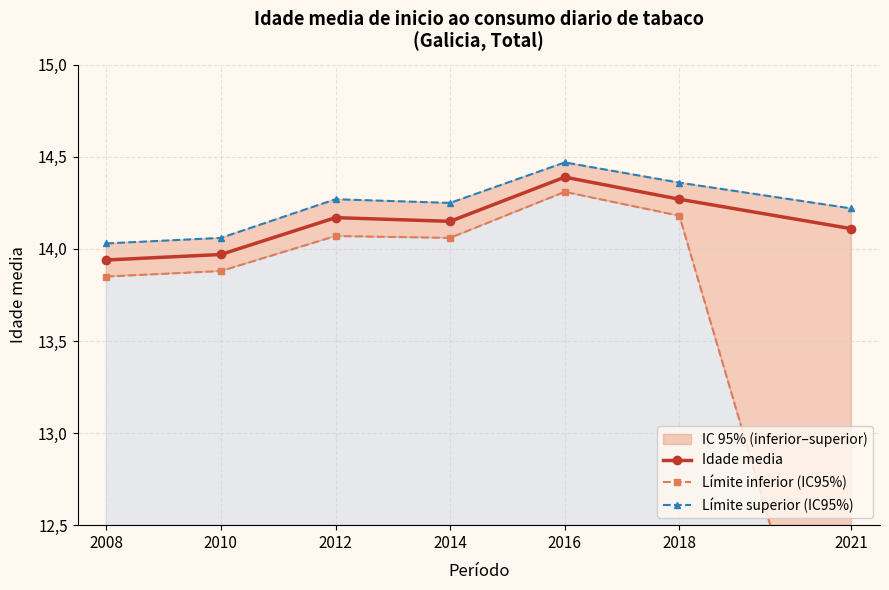

Rank the series by their maximum value, from highest to lowest.

Límite superior (IC95%), Idade media, Límite inferior (IC95%)